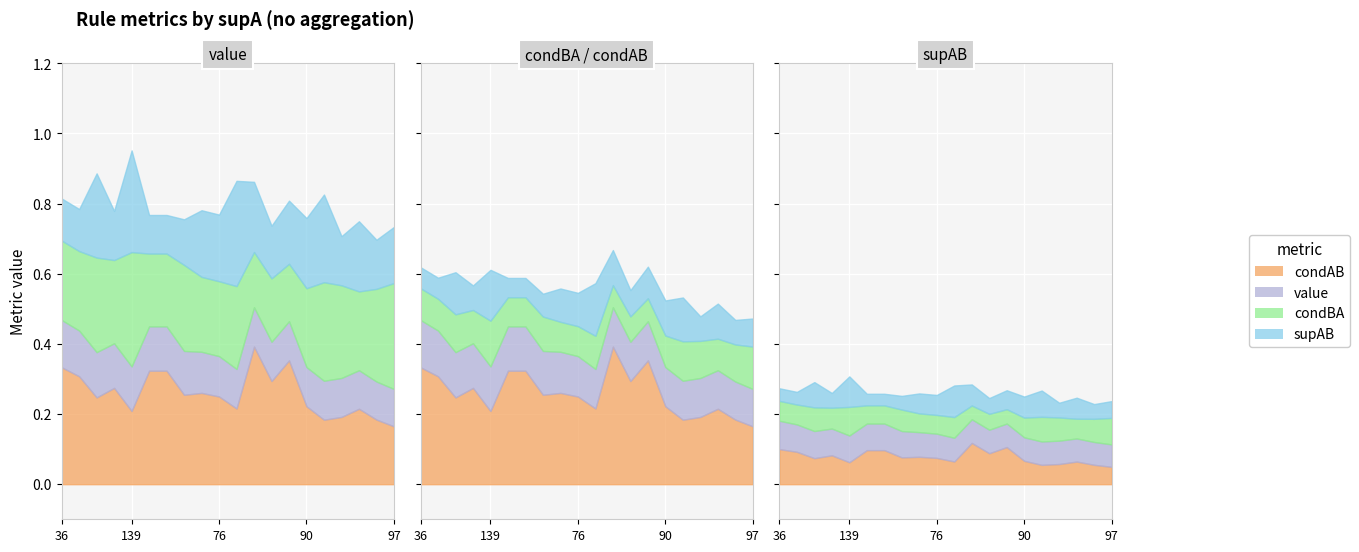

Is the value of value at 51 greater than the value of condBA at 93?

No